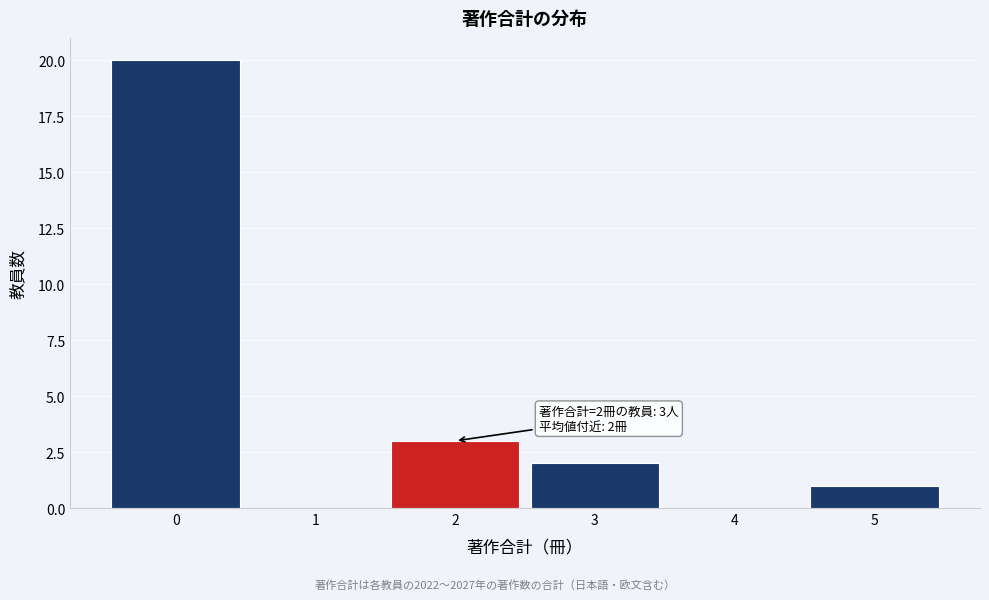

Over which range of the x-axis is the bar tallest?

-0.5 to 0.5